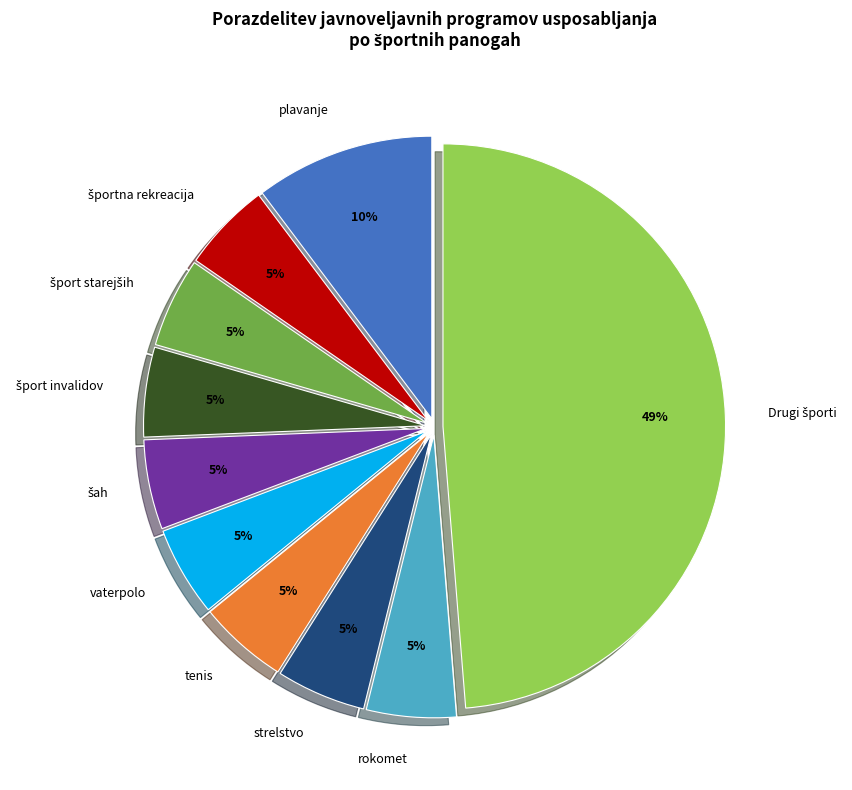

Approximately how many times larger is the value at plavanje compared to tenis?

2.0